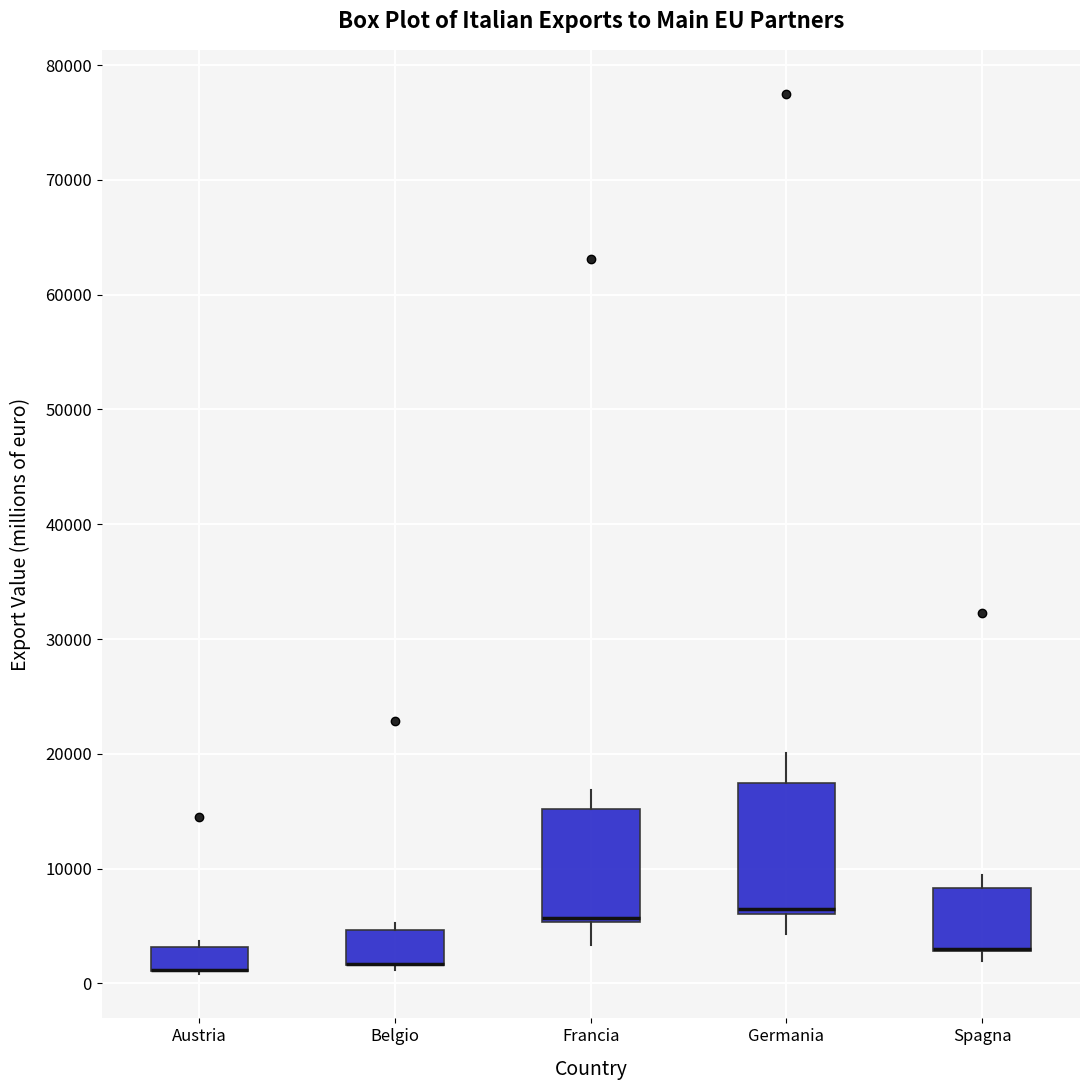

Reading left to right, read every box against the y-axis: the position of its median line, the range the box covers, and the ends of its whiskers. The values are not printed on the chart, so give them approximately, as read against the axis.

Austria: median 1000 (drawn on the box's lower edge), box 1000 to 3000, whiskers 1000 to 4000
Belgio: median 2000 (drawn on the box's lower edge), box 2000 to 5000, whiskers 1000 to 5000 (just above the box's upper edge)
Francia: median 6000 (drawn on the box's lower edge), box 5000 to 15000, whiskers 3000 to 17000
Germania: median 7000, box 6000 to 17000, whiskers 4000 to 20000
Spagna: median 3000 (drawn on the box's lower edge), box 3000 to 8000, whiskers 2000 to 9000